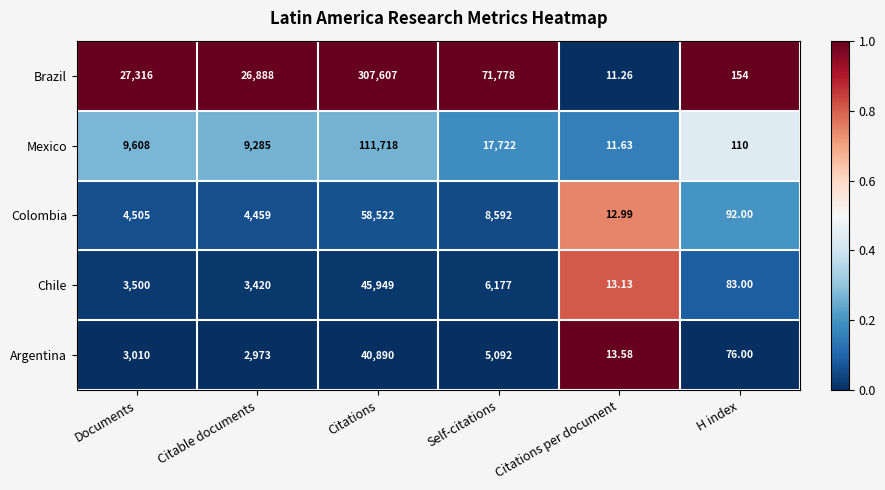

What is the total value across all series at Citations per document?

62.6